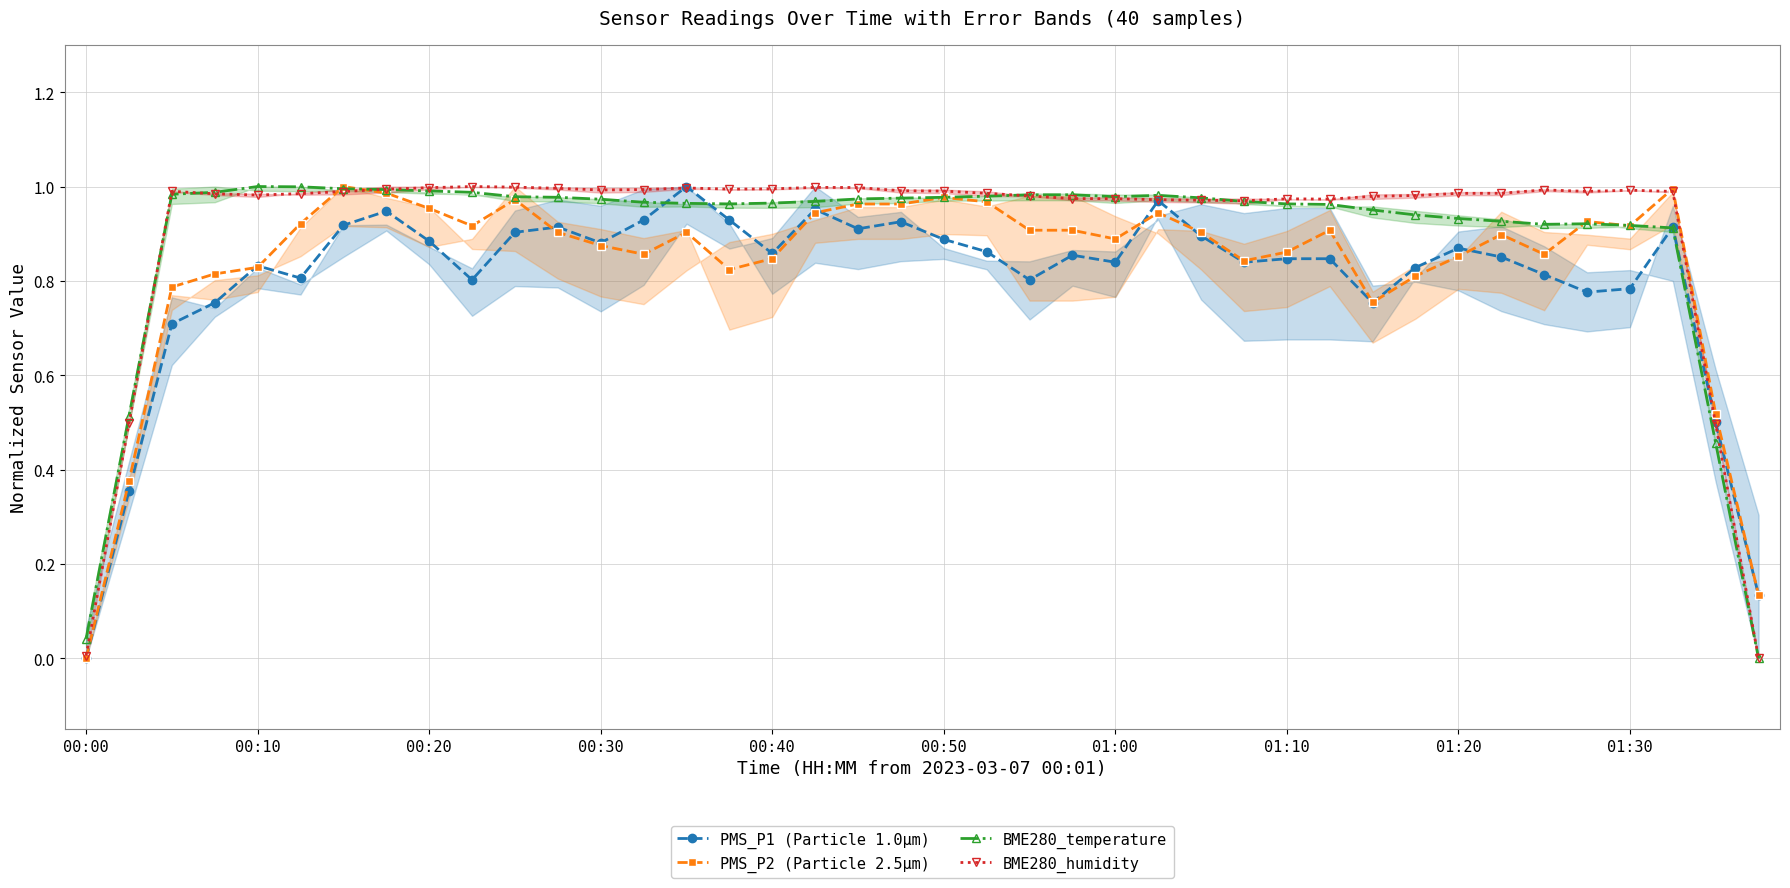

True or false: PMS_P2 (Particle 2.5µm) and BME280_humidity cross at least once.

True